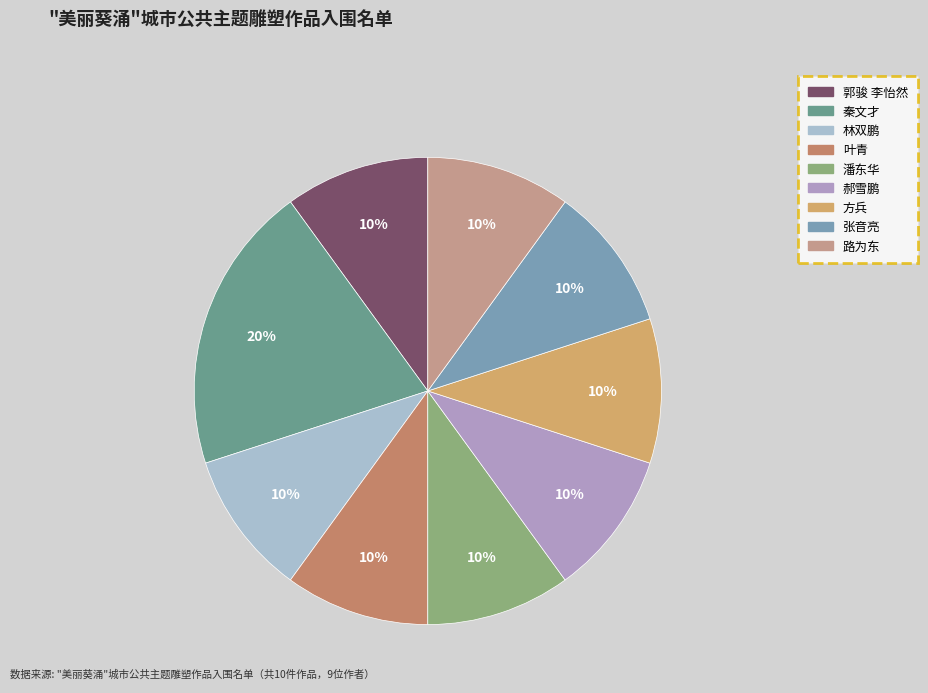

To the nearest percent, what is the combined percentage of 秦文才 and 方兵?

30%